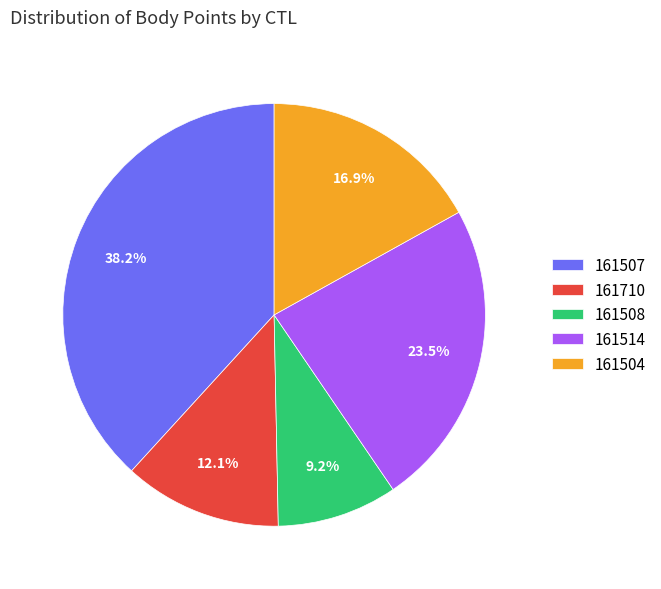

How many segments does this pie chart have?

5